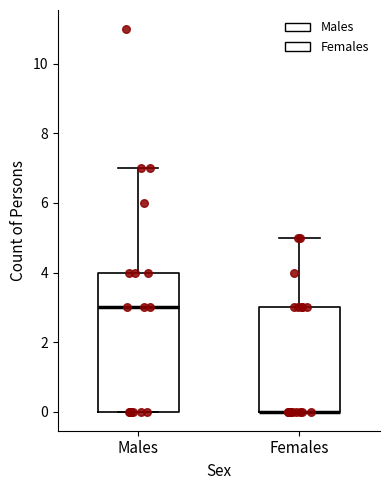

Reading left to right, read every box against the y-axis: the position of its median line, the range the box covers, and the ends of its whiskers. The values are not printed on the chart, so give them approximately, as read against the axis.

Males: median 3, box 0 to 4, whiskers 0 to 7
Females: median 0 (drawn on the box's lower edge), box 0 to 3, whiskers 0 to 5